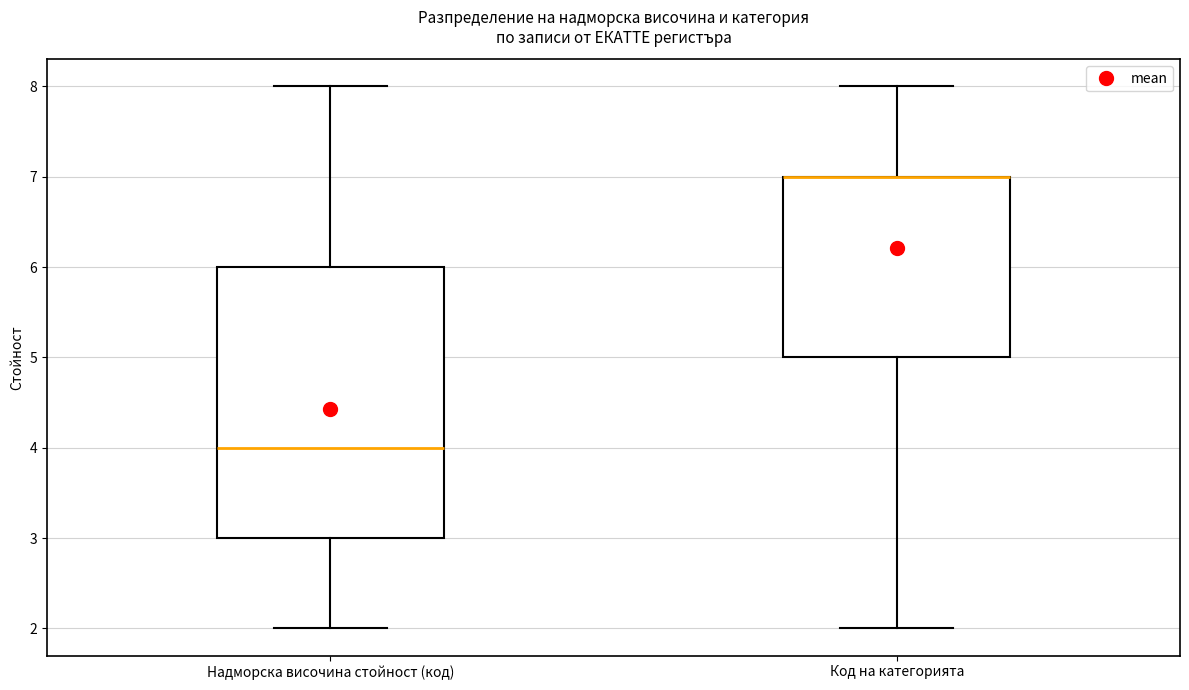

Reading left to right, transcribe this box plot: for each box, give where its median line is, the range the box spans, and where its two whiskers end, as read against the y-axis. The values are not printed on the chart, so give them approximately, as read against the axis.

Надморска височина стойност (код): median 4, box 3 to 6, whiskers 2 to 8
Код на категорията: median 7 (drawn on the box's upper edge), box 5 to 7, whiskers 2 to 8